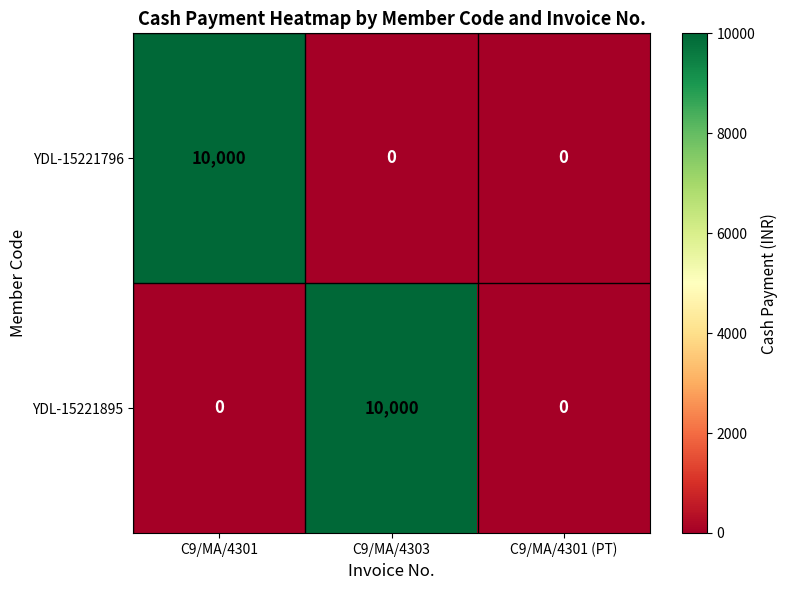

How many YDL-15221895 values are between 0 and 10000?

3